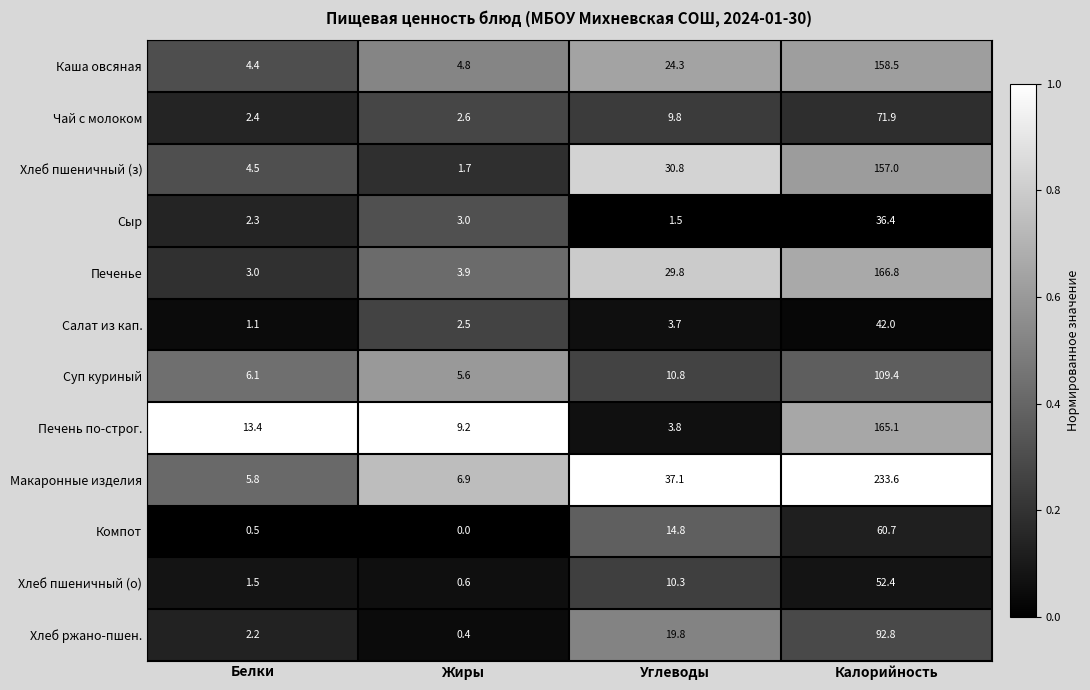

How many series are shown in this chart?

12